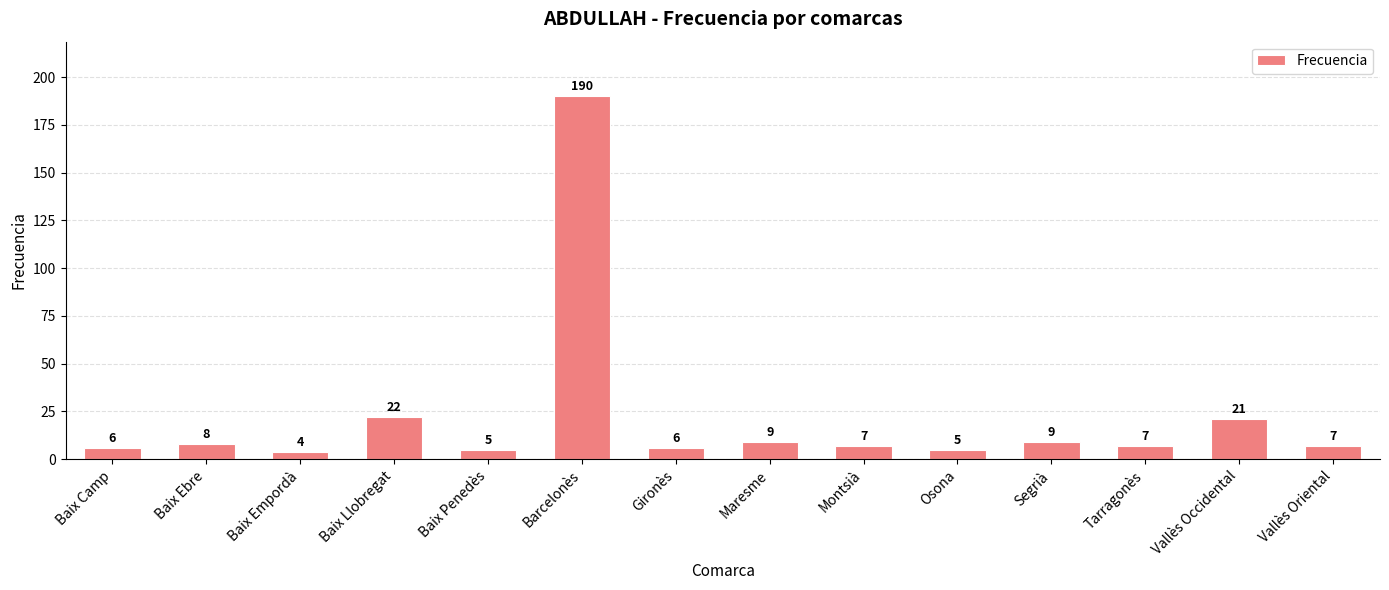

How many bars are there in total?

14